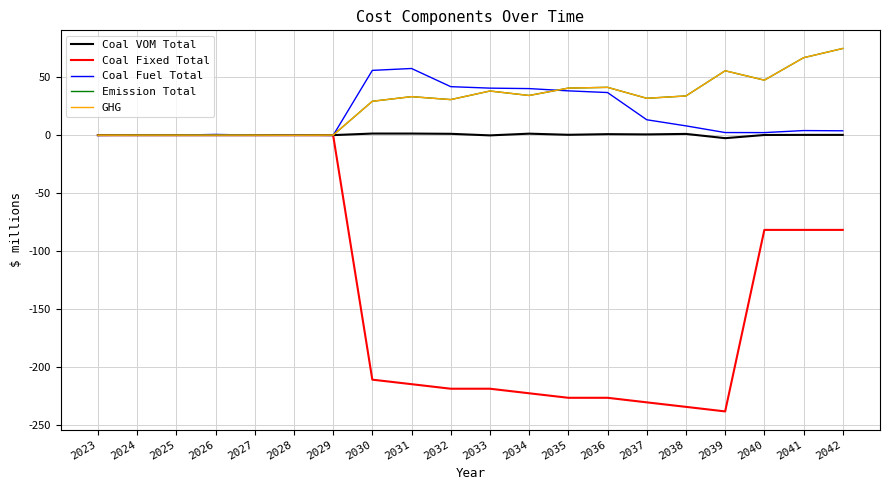

What is the sum of all GHG values?

557.2